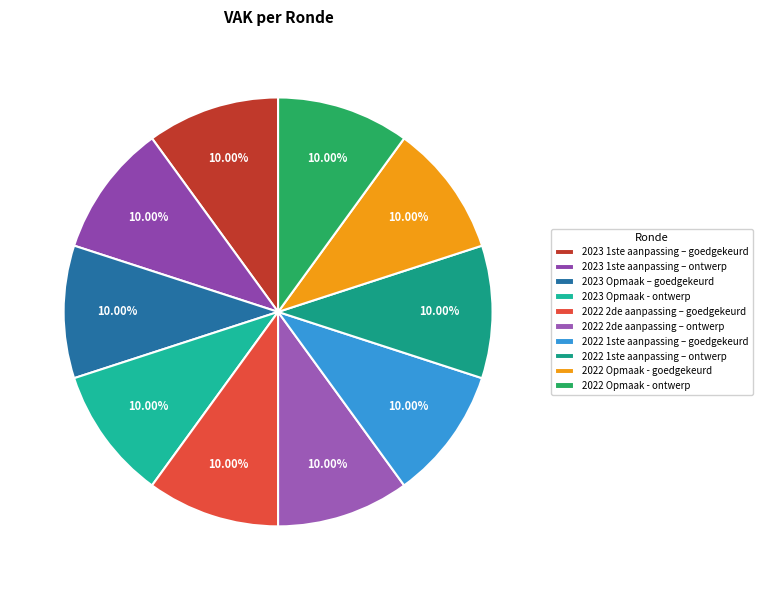

The 2023 1ste aanpassing – ontwerp slice represents 4% of the pie. True or false?

False